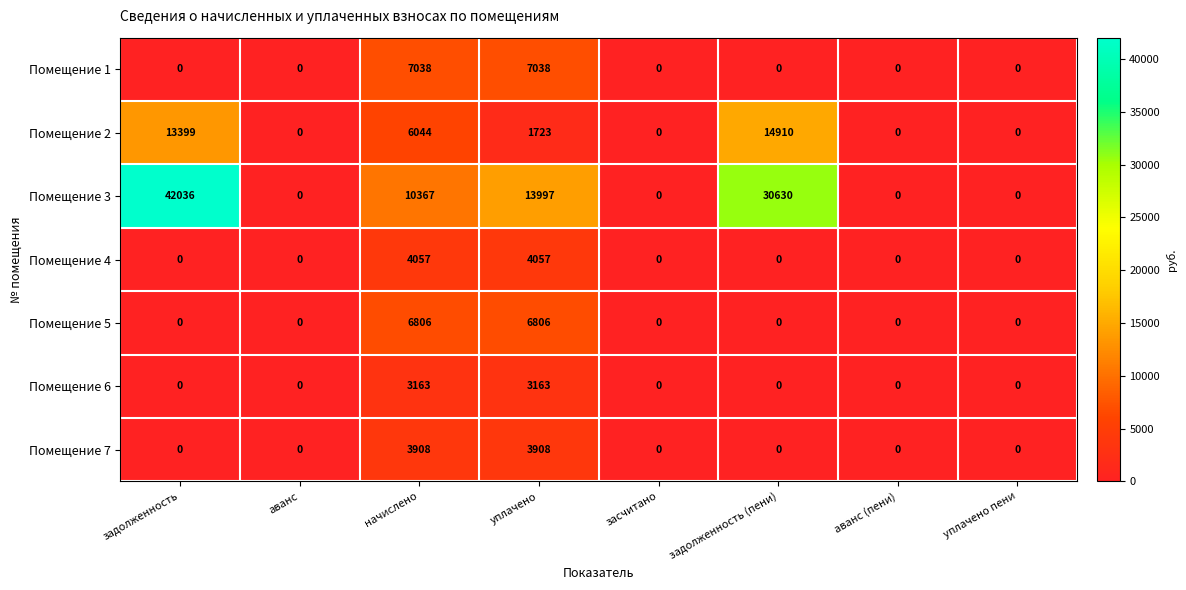

Which series has the largest total across all categories?

Помещение 3